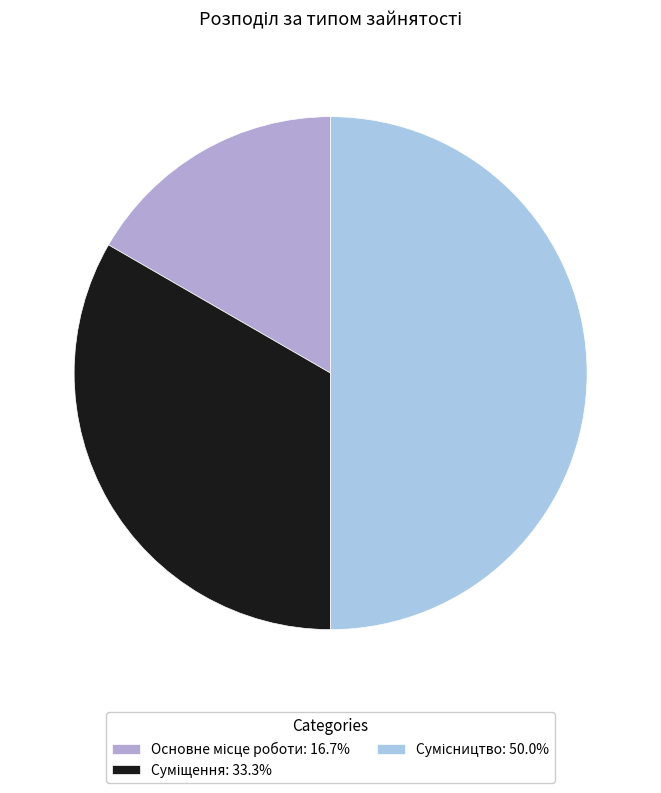

What percentage is the Суміщення slice, to the nearest percent?

33%